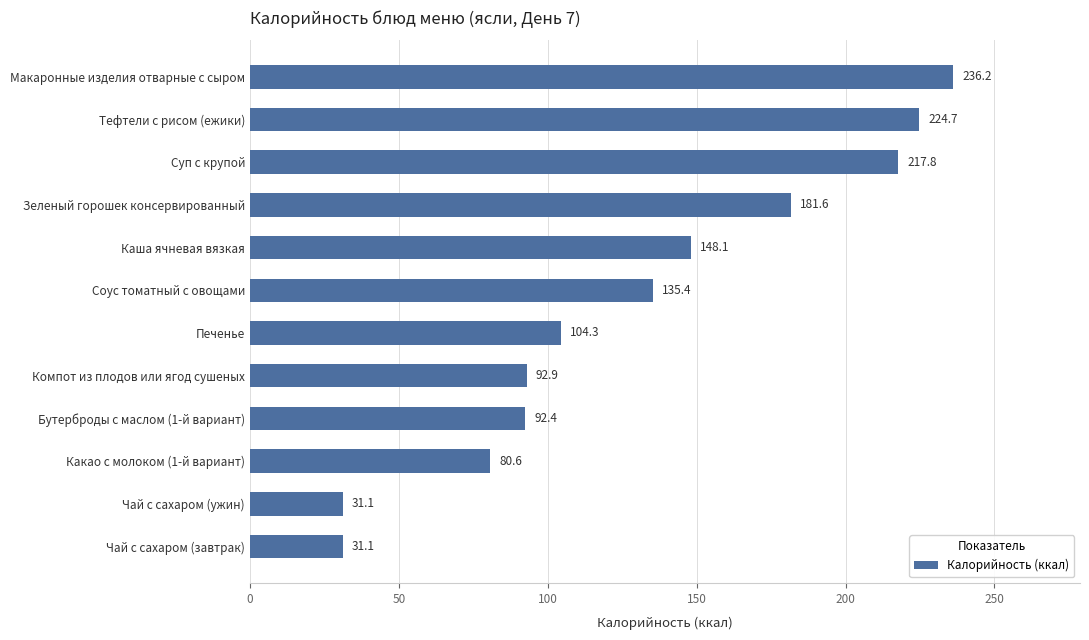

How many values exceed 135?

6